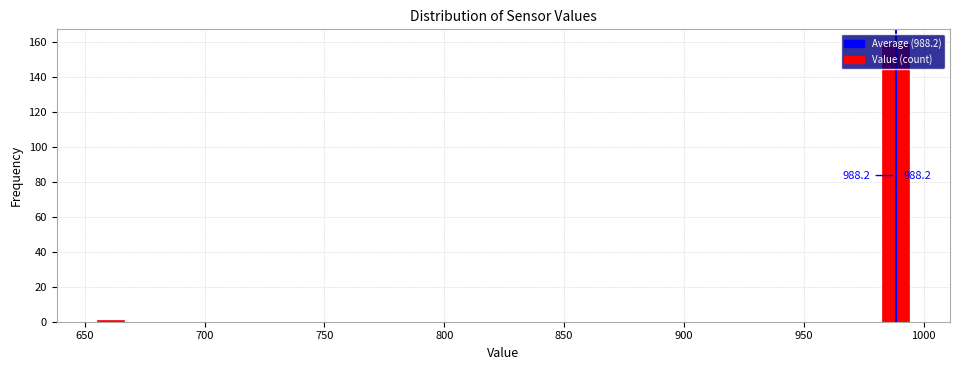

Read against the x-axis, roughly where is the centre of the tallest bar?

990